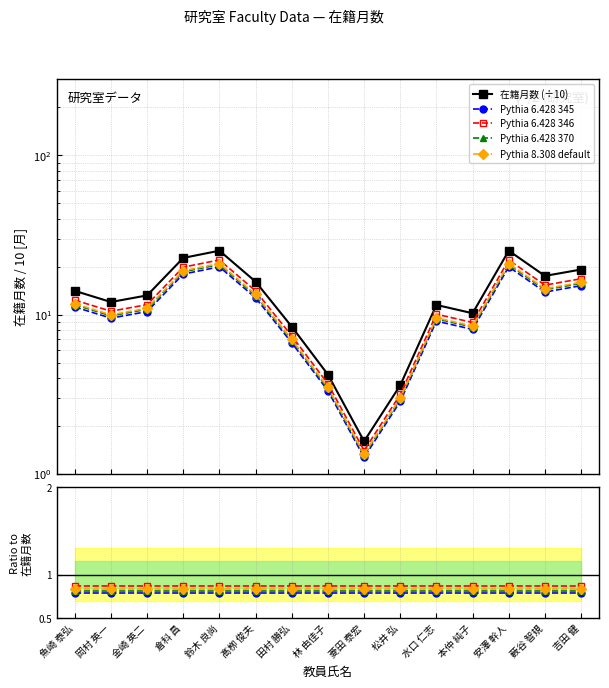

What is the label of the 10th point from the right?

髙栁 俊夫